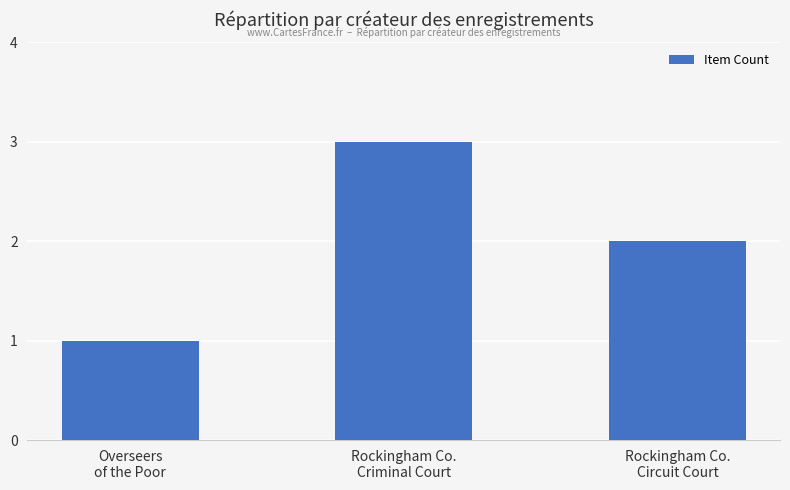

How many series are shown in this chart?

1